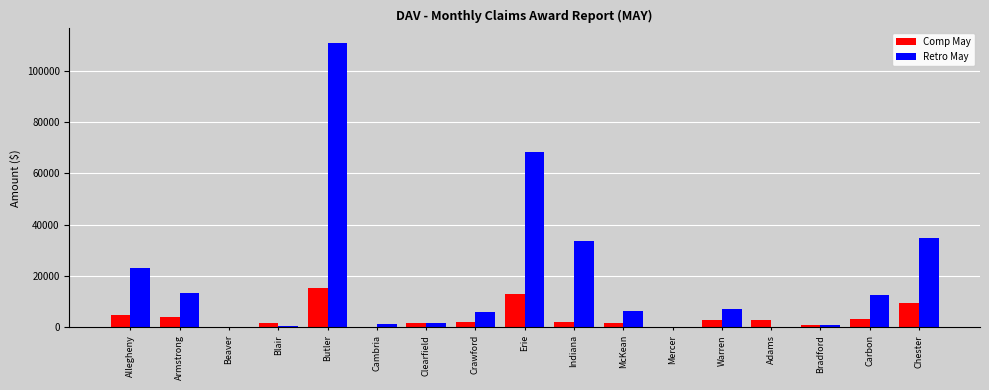

What is the sum of all Comp May values?

67121